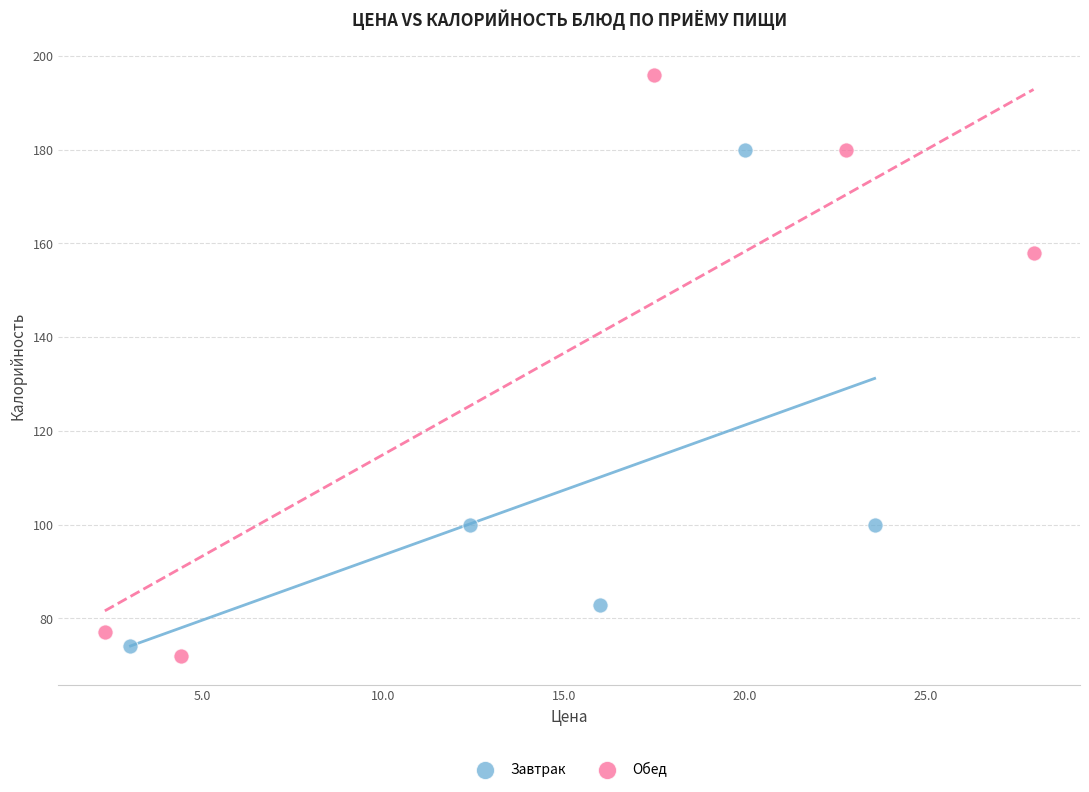

Which series has the widest spread of Y values?

Обед